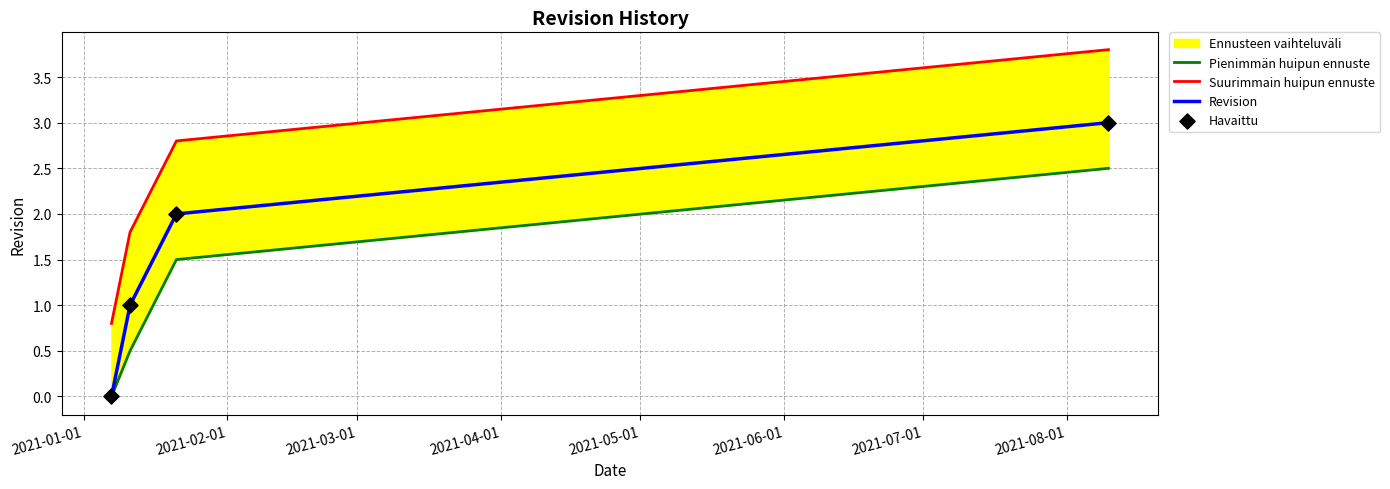

What is the highest value of the Revision series?

3